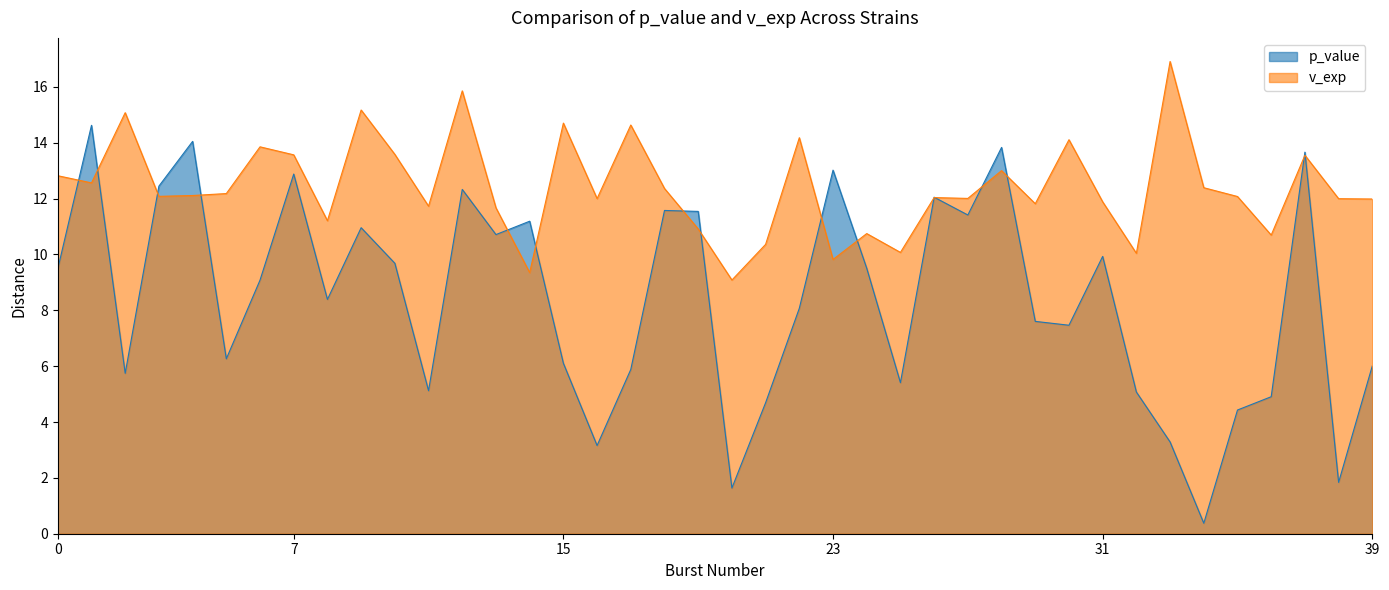

The p_value series shows 8.4 at kgd1. True or false?

True